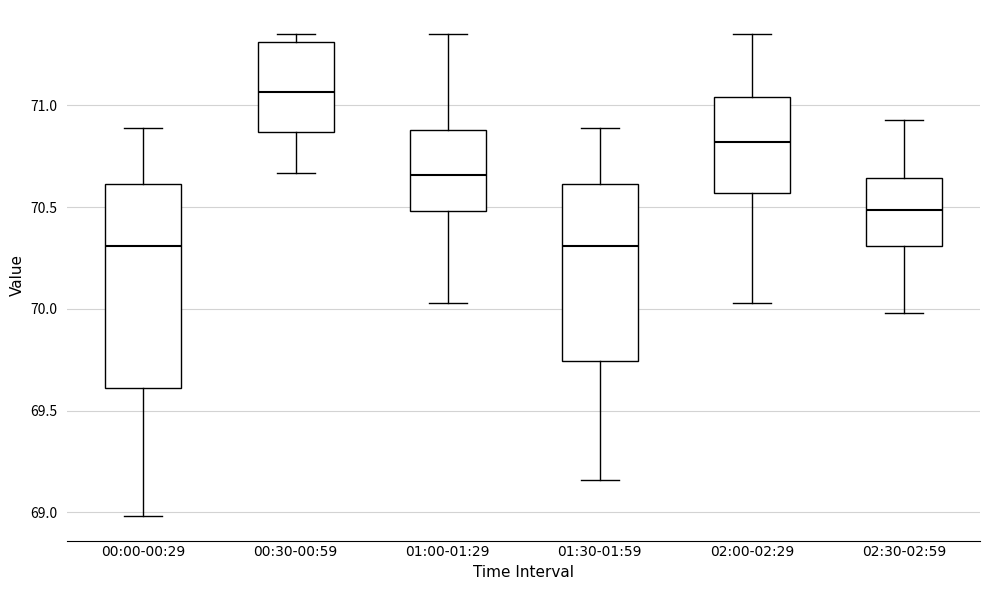

Reading left to right, transcribe this box plot: for each box, give where its median line is, the range the box spans, and where its two whiskers end, as read against the y-axis. The values are not printed on the chart, so give them approximately, as read against the axis.

00:00-00:29: median 70.30, box 69.60 to 70.60, whiskers 69.00 to 70.90
00:30-00:59: median 71.05, box 70.85 to 71.30, whiskers 70.65 to 71.35
01:00-01:29: median 70.65, box 70.50 to 70.90, whiskers 70.05 to 71.35
01:30-01:59: median 70.30, box 69.75 to 70.60, whiskers 69.15 to 70.90
02:00-02:29: median 70.80, box 70.55 to 71.05, whiskers 70.05 to 71.35
02:30-02:59: median 70.50, box 70.30 to 70.65, whiskers 70.00 to 70.95